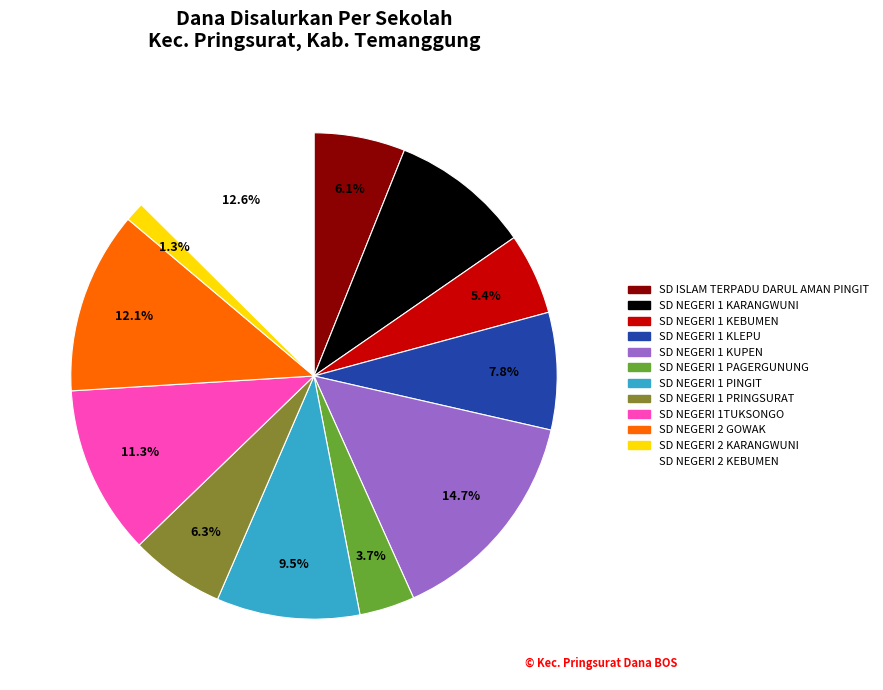

Approximately how many times larger is the value at SD NEGERI 1 KEBUMEN compared to SD NEGERI 2 KEBUMEN?

0.4